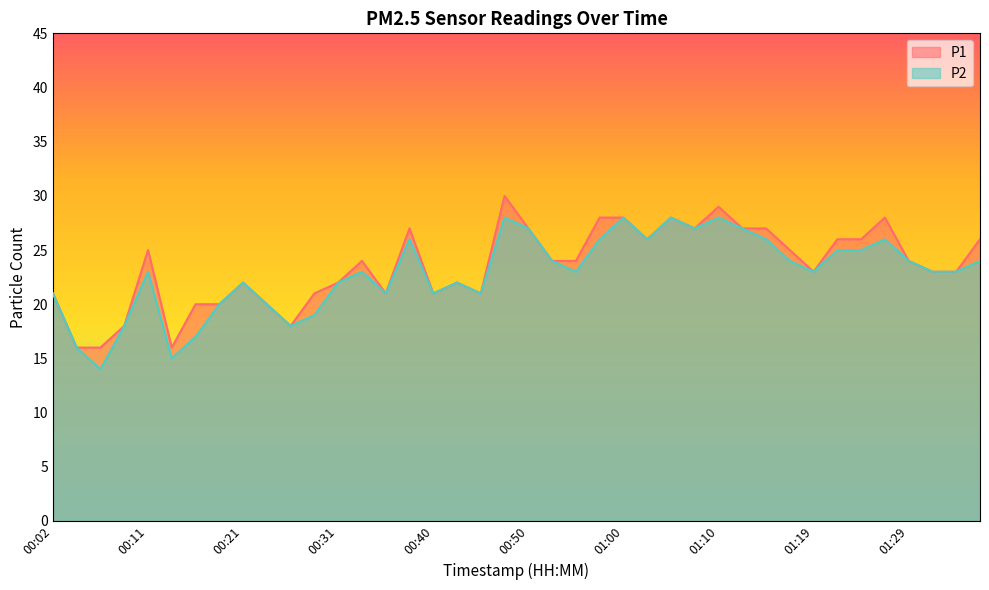

In P1, how many points are lower than both neighbors (excluding endpoints)?

8